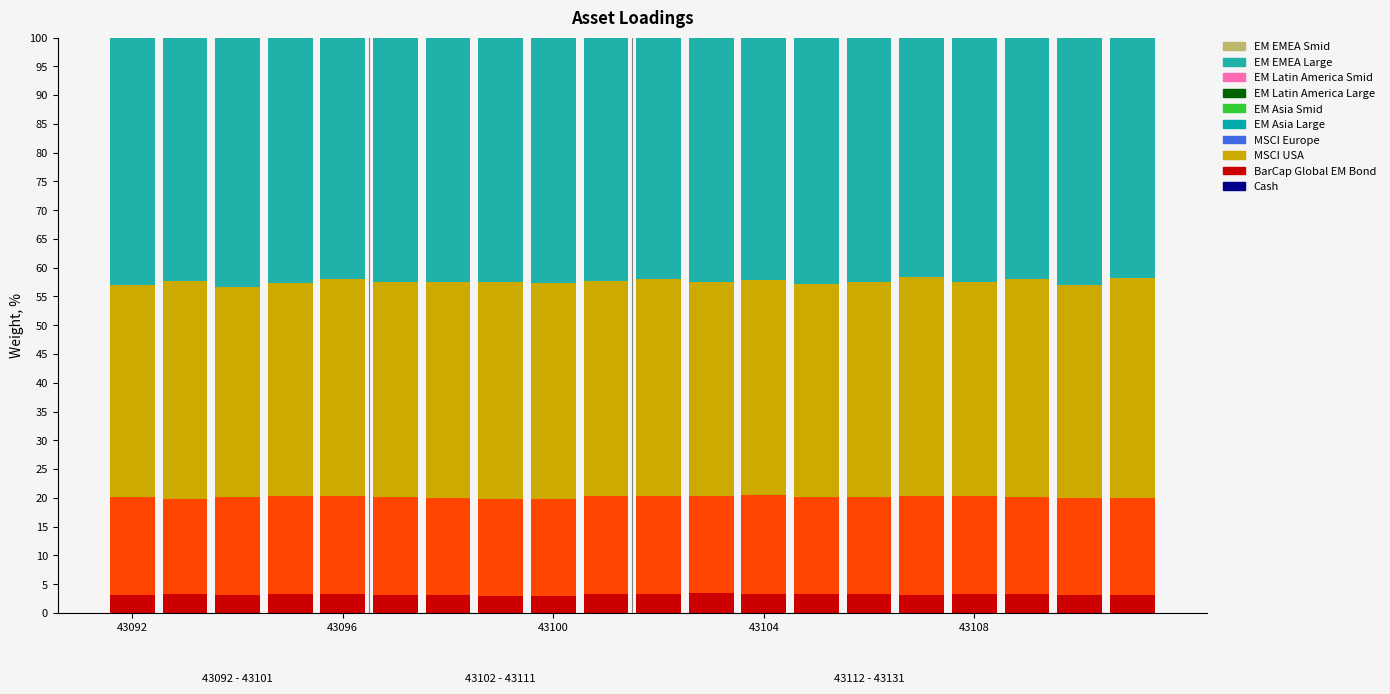

What is the maximum value for BarCap Global EM Bond?

3.5